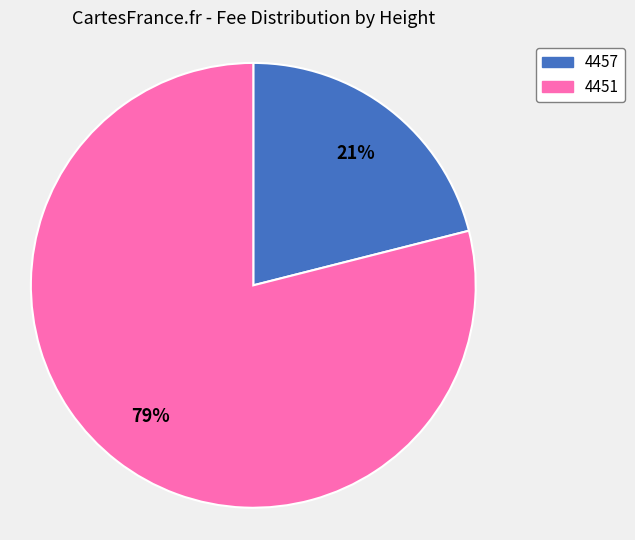

What percentage is the 4457 slice, to the nearest percent?

21%